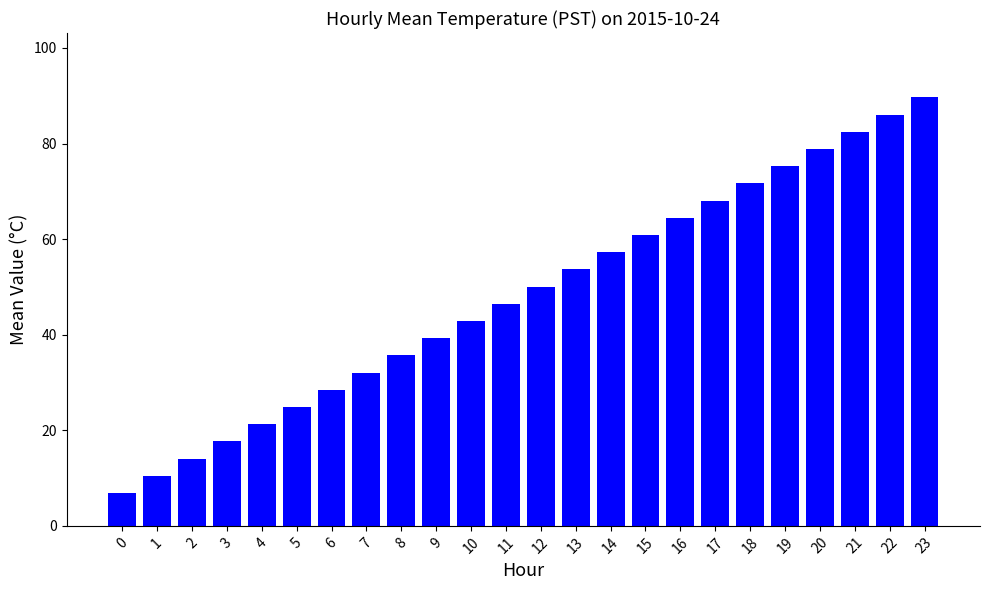

Is it true that the value at 23 is 119.4?

False